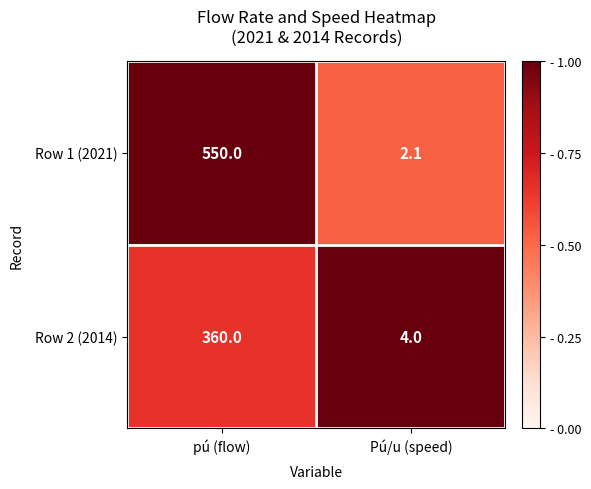

Which category has the highest value across all series?

pú (flow)